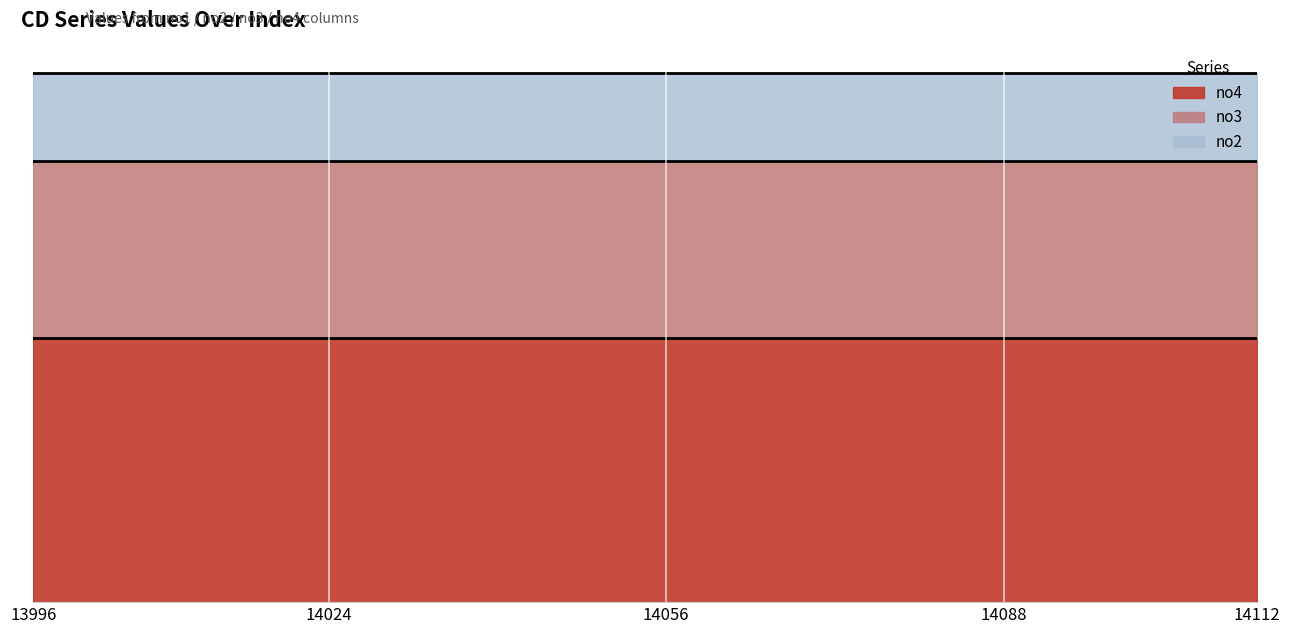

True or false: no2 and no3 intersect in this chart.

False